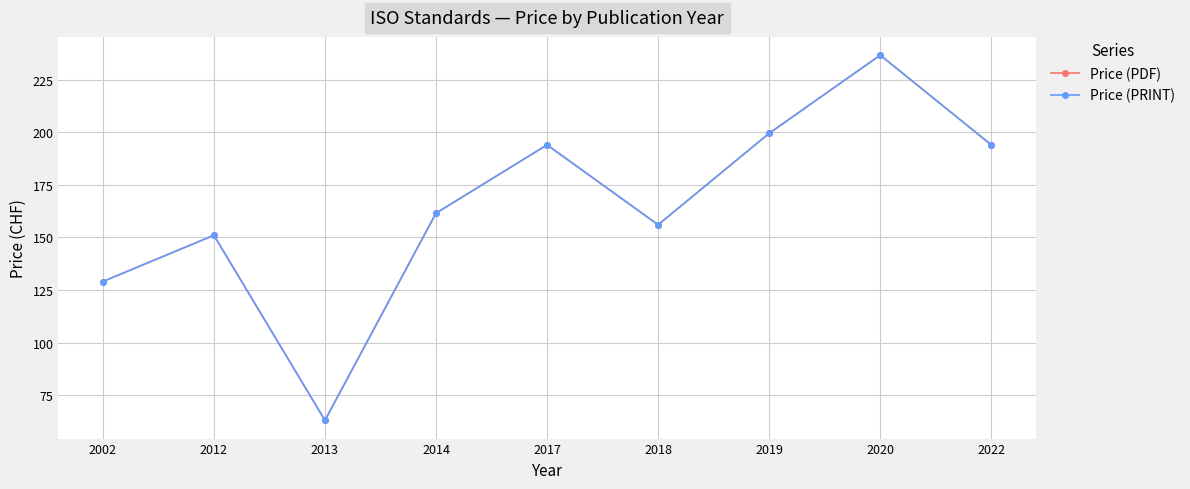

In Price (PDF), how many points are lower than both neighbors (excluding endpoints)?

2